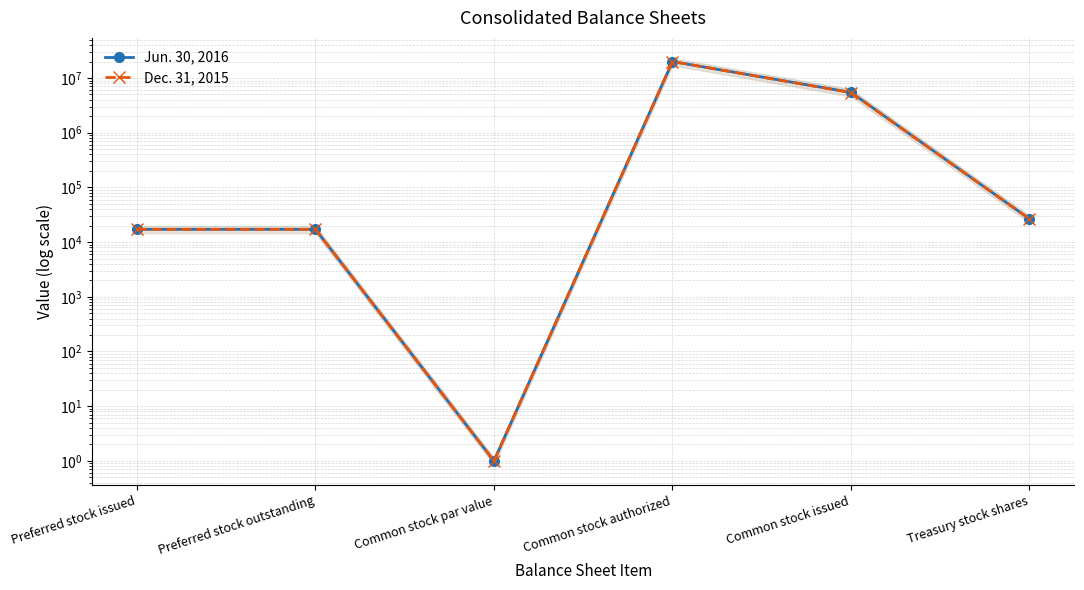

At which label does Dec. 31, 2015 reach its minimum?

Common stock par value